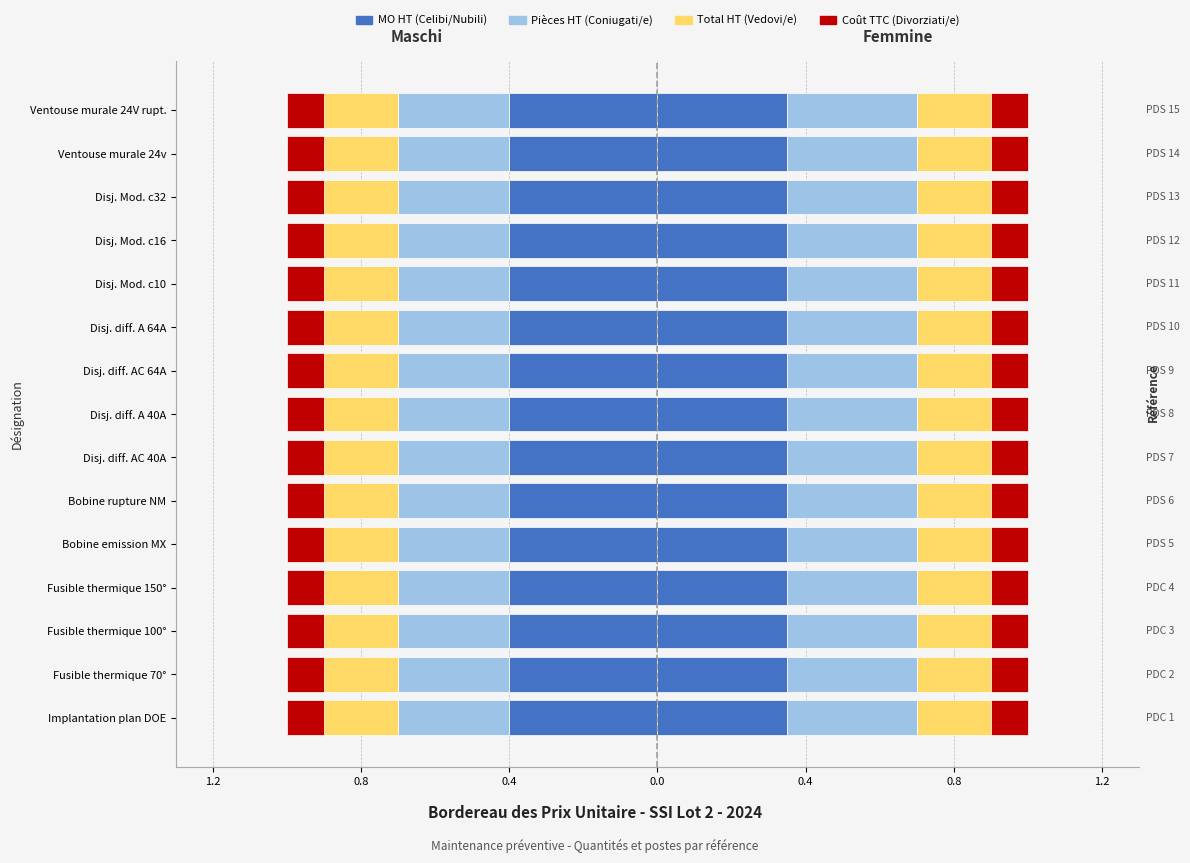

What is the difference between the highest and lowest values at PDS 8?

1